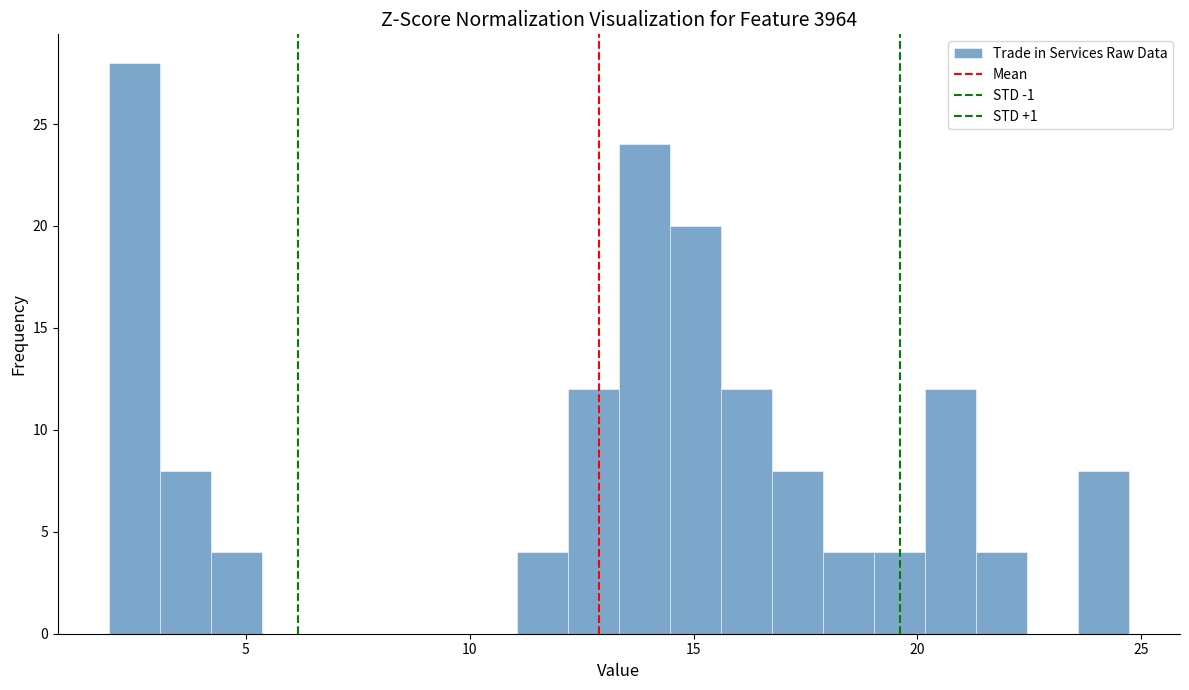

Read against the x-axis, roughly where is the centre of the tallest bar?

2.5